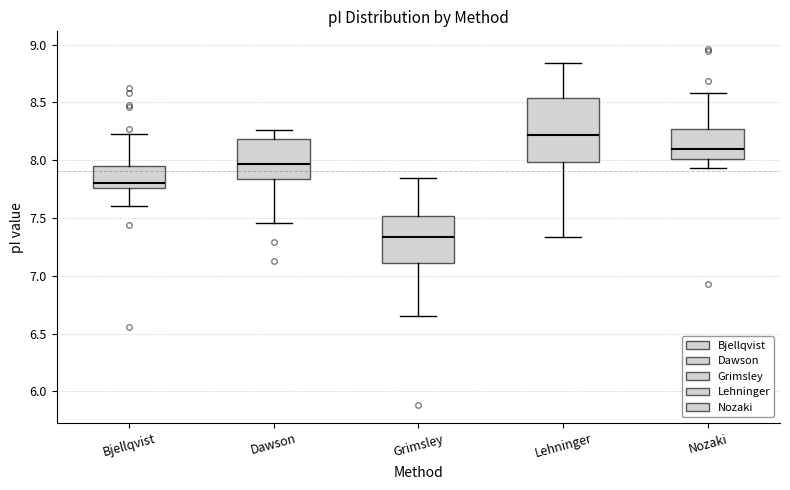

Reading left to right, transcribe this box plot: for each box, give where its median line is, the range the box spans, and where its two whiskers end, as read against the y-axis. The values are not printed on the chart, so give them approximately, as read against the axis.

Bjellqvist: median 7.80, box 7.75 to 7.95, whiskers 7.60 to 8.25
Dawson: median 7.95, box 7.85 to 8.20, whiskers 7.45 to 8.25
Grimsley: median 7.35, box 7.10 to 7.50, whiskers 6.65 to 7.85
Lehninger: median 8.20, box 8.00 to 8.55, whiskers 7.35 to 8.85
Nozaki: median 8.10, box 8.00 to 8.25, whiskers 7.95 to 8.60